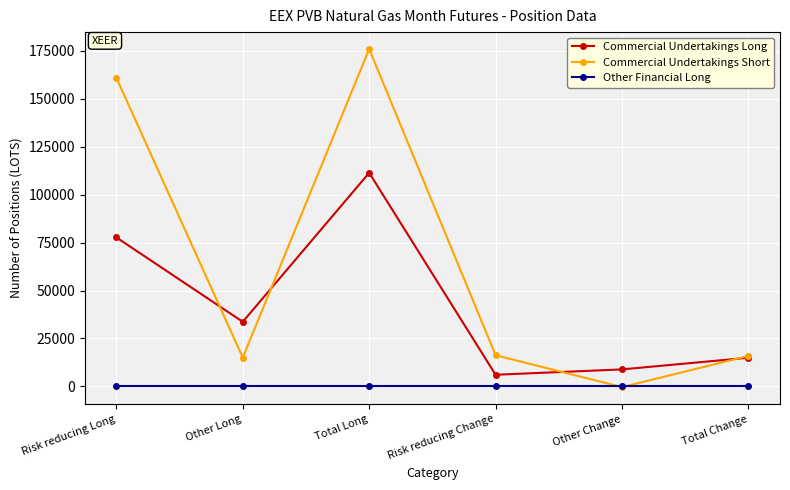

Which label corresponds to the largest value in the chart?

Total Long